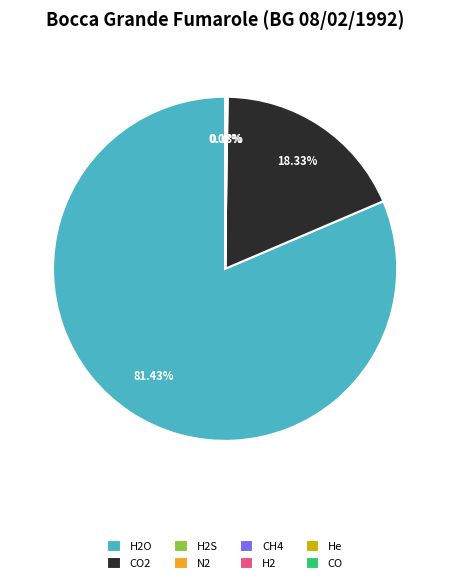

To the nearest percent, what is the average slice percentage?

12%